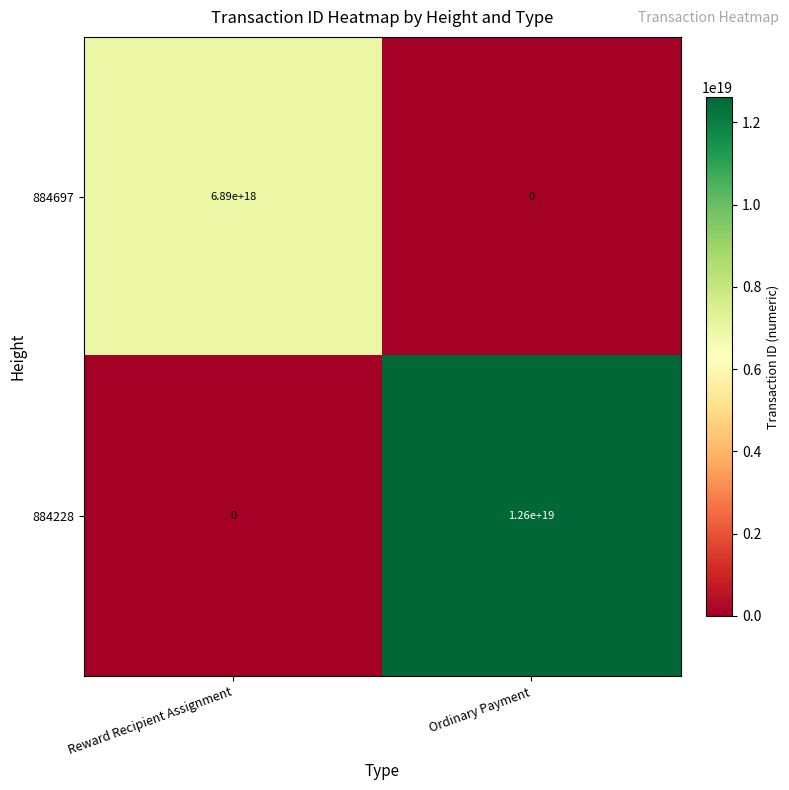

Rank the series by their average value, from highest to lowest.

884228, 884697